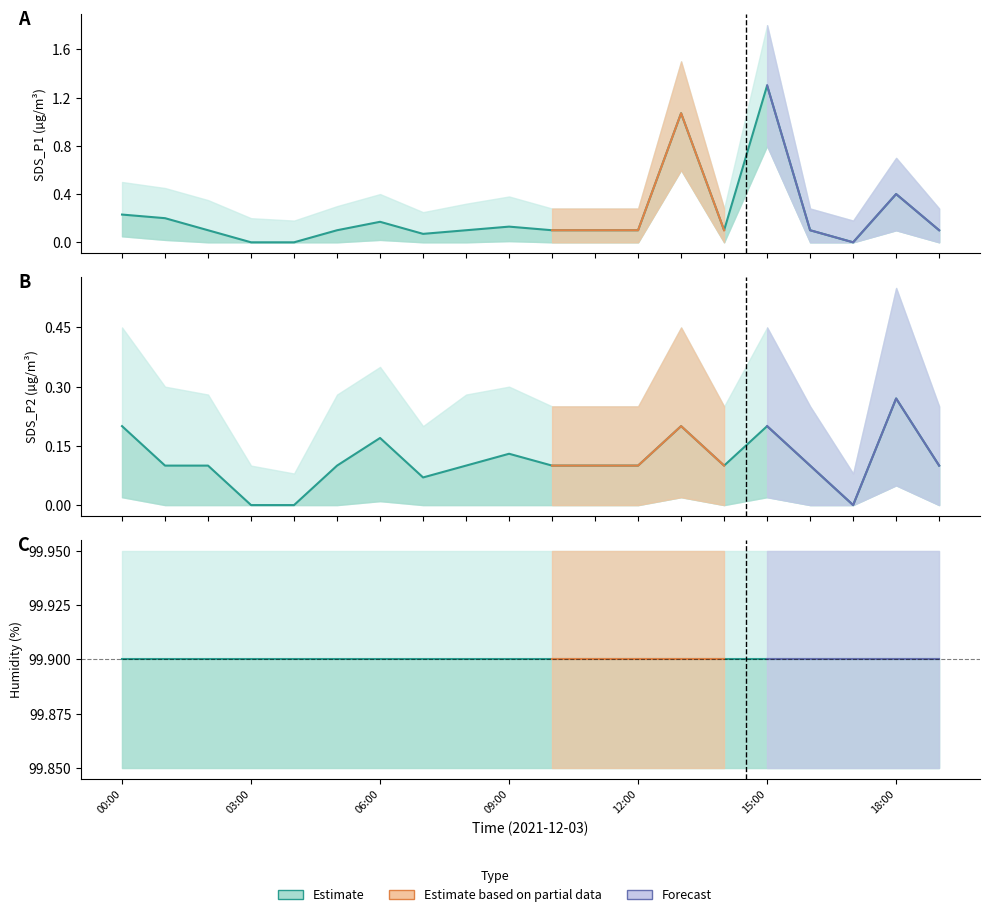

What position from the right is 19:00?

1